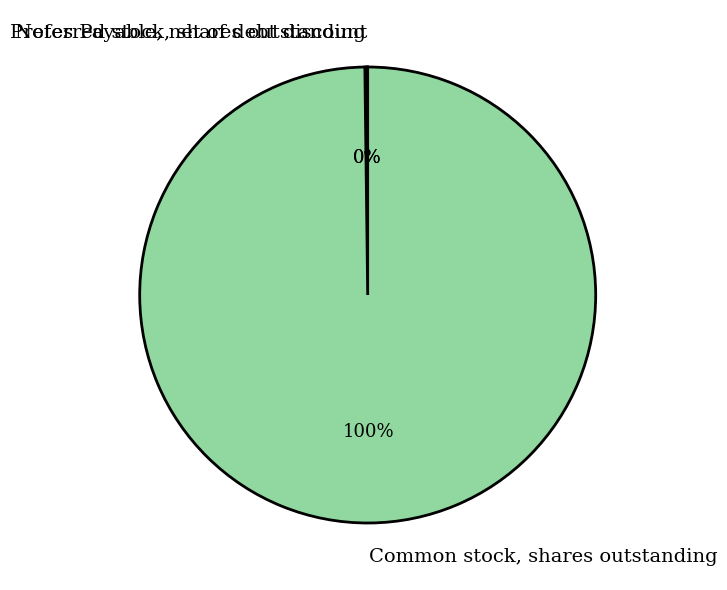

Is it true that Common stock, shares outstanding is 100% of the pie?

True